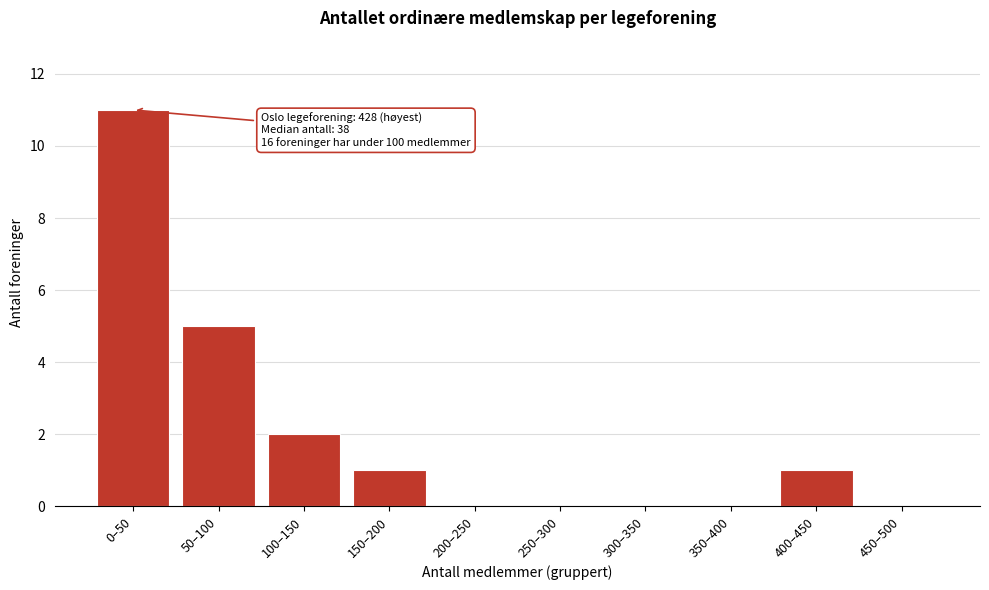

Reading left to right, what are all the values shown in this chart?

0–50=11	50–100=5	100–150=2	150–200=1	200–250=0	250–300=0	300–350=0	350–400=0	400–450=1	450–500=0